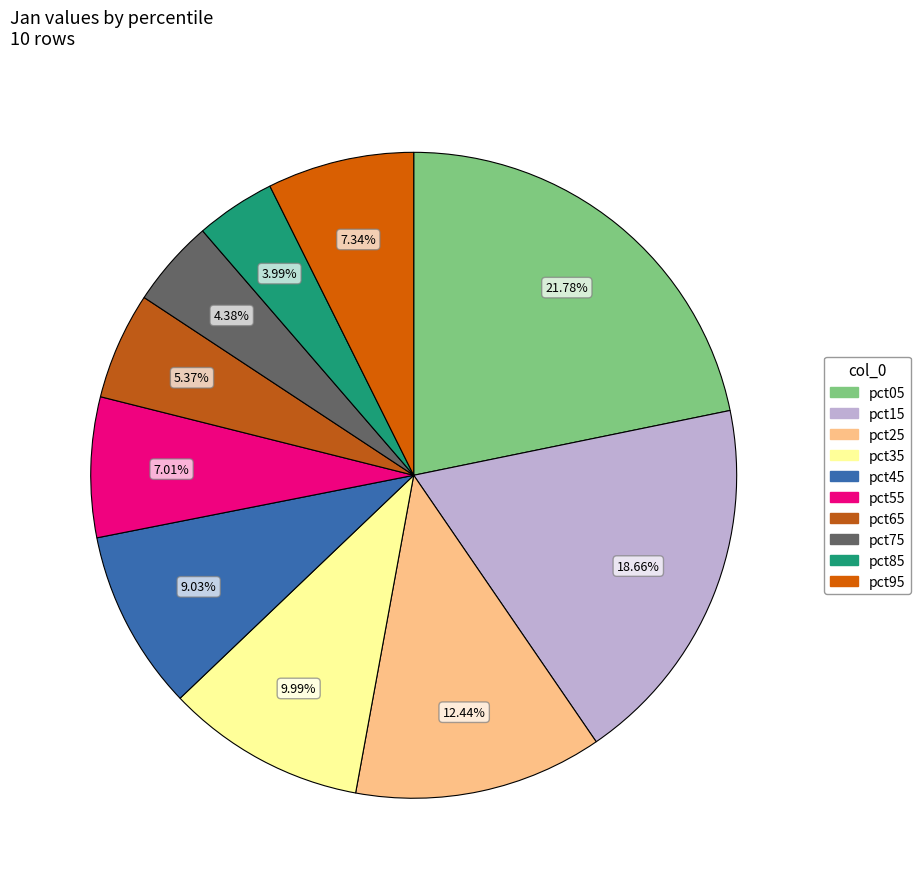

Rank the categories by value from lowest to highest.

pct85, pct75, pct65, pct55, pct95, pct45, pct35, pct25, pct15, pct05